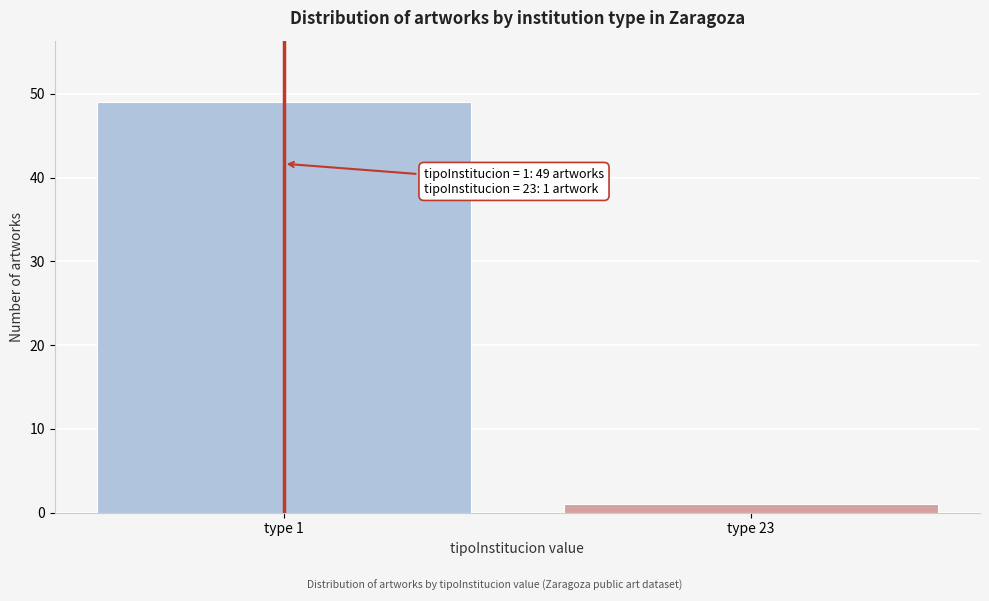

Reading right to left, what are all the values shown in this chart?

1	49